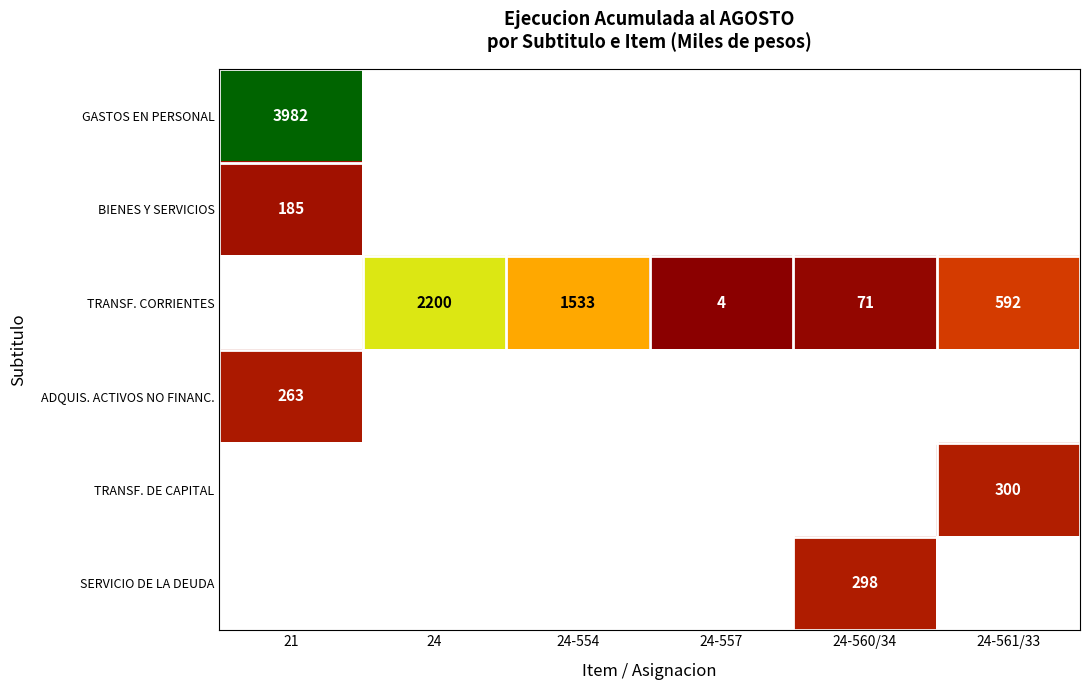

Is it true that TRANSF. CORRIENTES equals 1533 at 24-554?

True